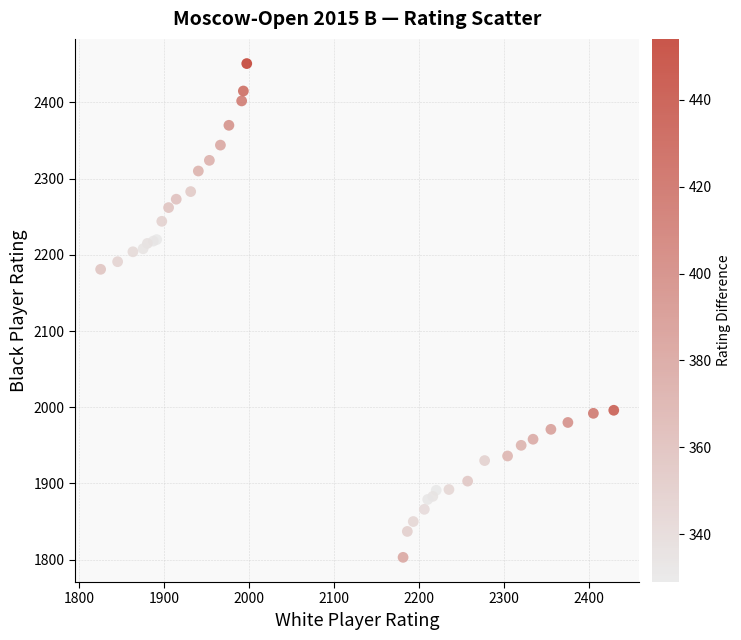

What Y value in the scatter plot is closest to 2127?

2181